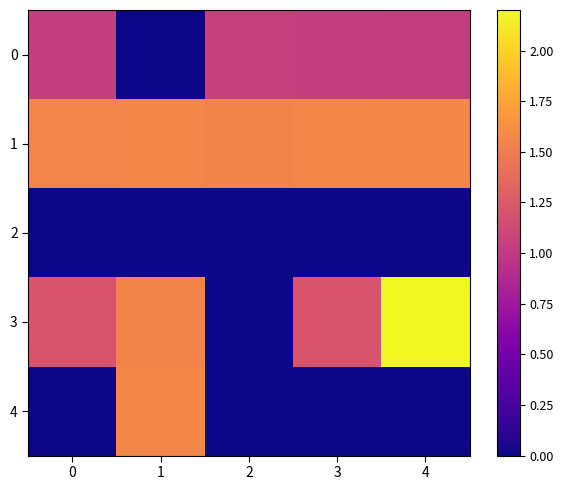

Reading left to right, transcribe all the data shown in this chart.

0: 0=1.0	1=0.0	2=1.1	3=1.0	4=1.0
1: 0=1.6	1=1.6	2=1.5	3=1.6	4=1.6
2: 0=0.0	1=0.0	2=0.0	3=0.0	4=0.0
3: 0=1.2	1=1.5	2=0.0	3=1.2	4=2.2
4: 0=0.0	1=1.6	2=0.0	3=0.0	4=0.0